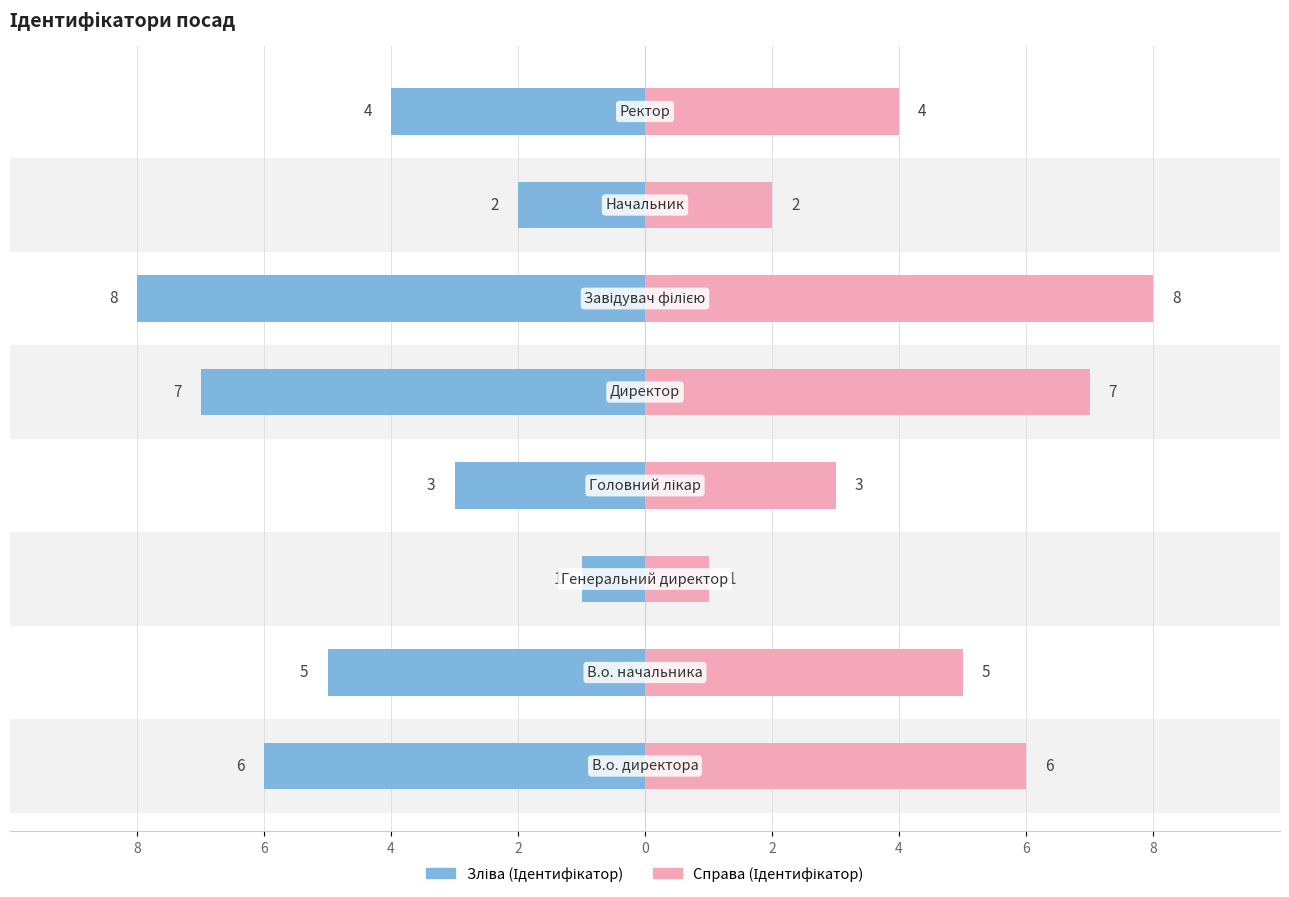

True or false: Ідентифікатор (справа) has a value of 11 at 2.

False